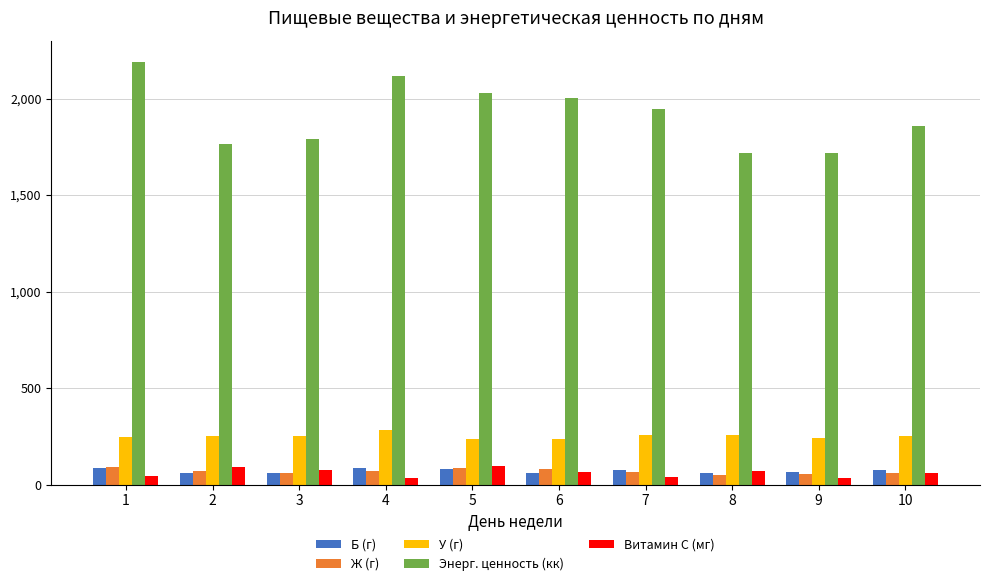

Which series has the widest spread of values?

Энерг. ценность (кк)